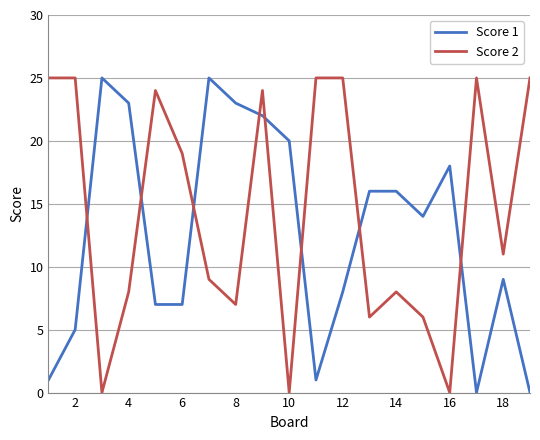

What is the difference between the maximum and minimum values in the Score 2 series?

25